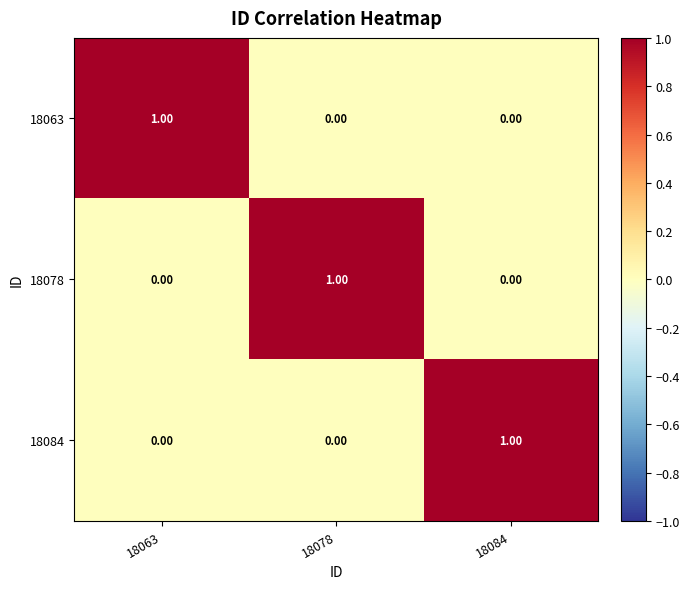

At how many categories does at least one series exceed 0?

3